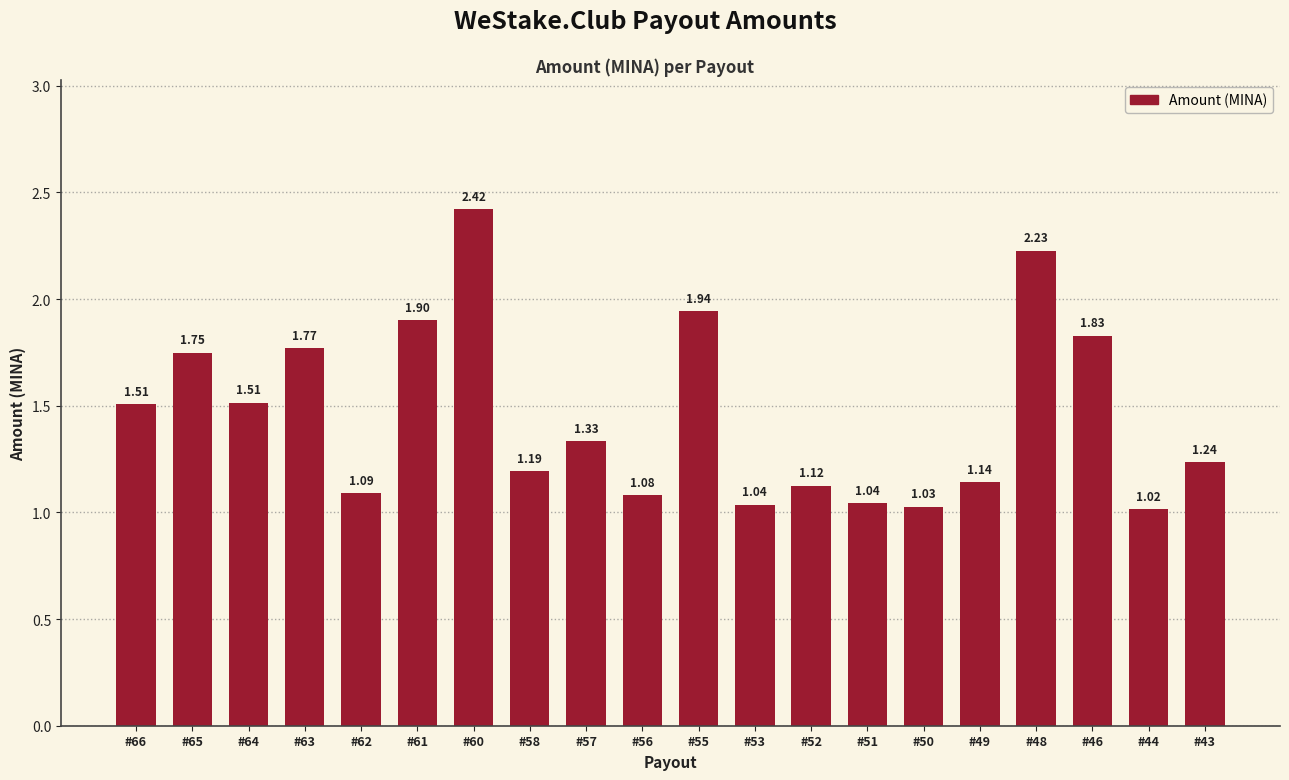

Does the chart contain any negative values?

No